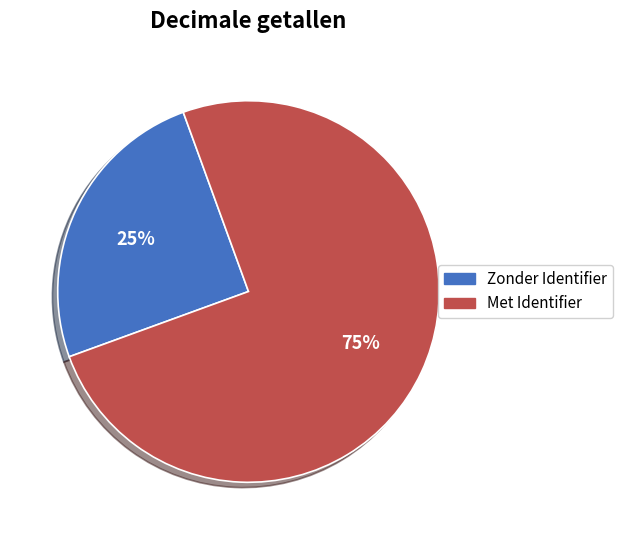

Does Zonder Identifier account for over 50% of the chart?

No